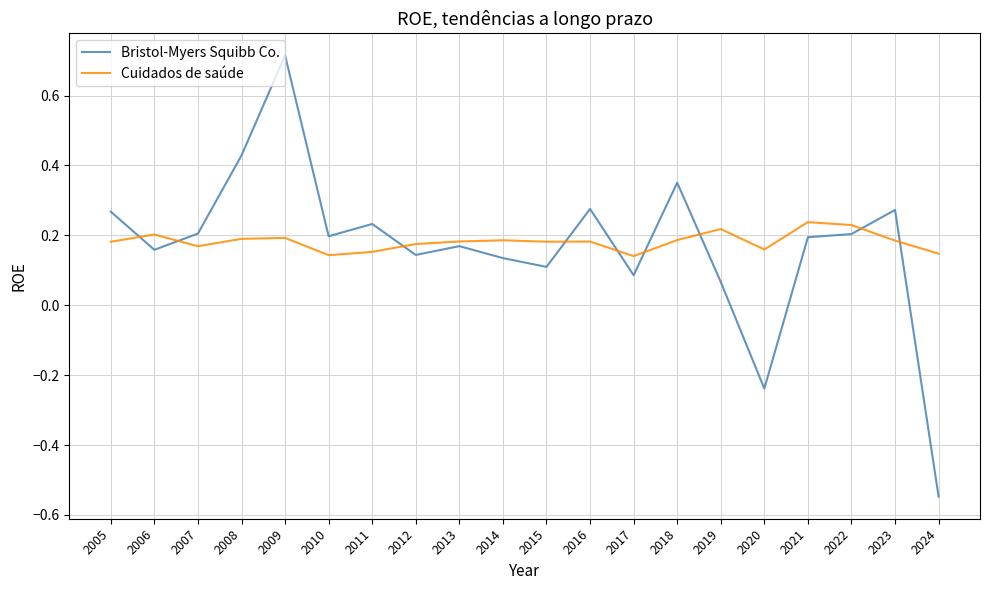

Does the chart have visible grid lines?

Yes